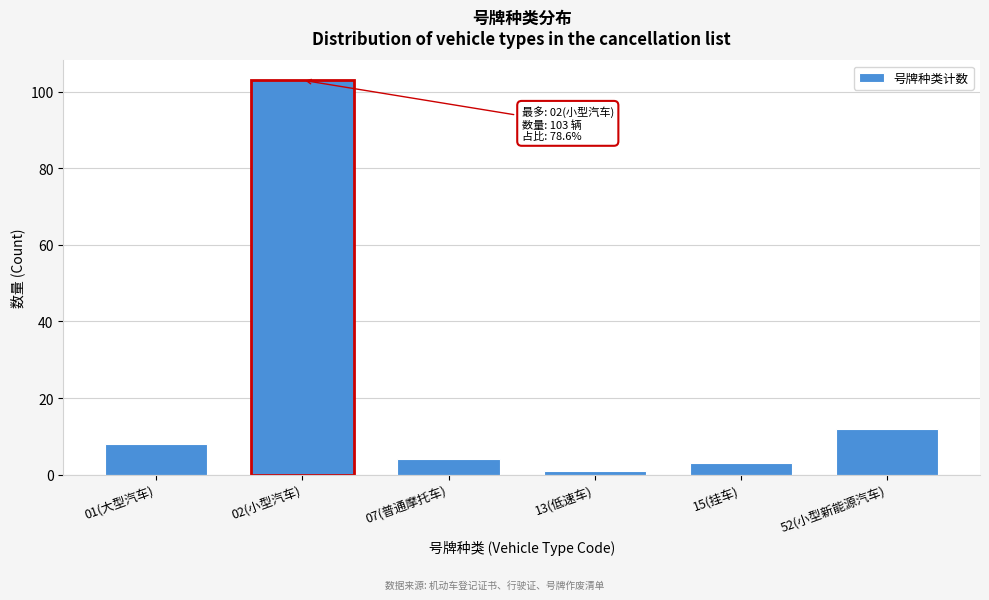

Reading left to right, extract all data points from this chart.

01(大型汽车)=8	02(小型汽车)=103	07(普通摩托车)=4	13(低速车)=1	15(挂车)=3	52(小型新能源汽车)=12